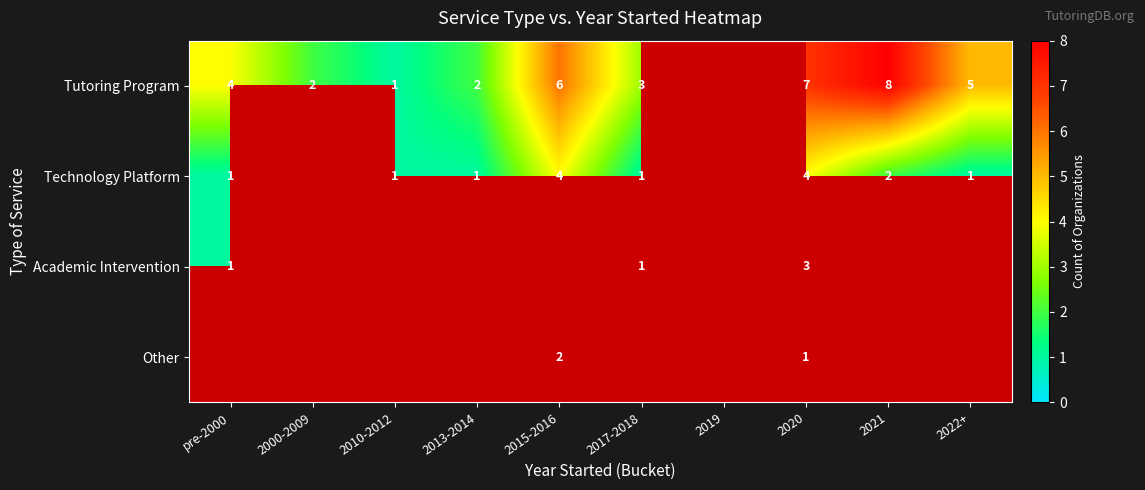

The Academic Intervention series shows 2 at pre-2000. True or false?

False